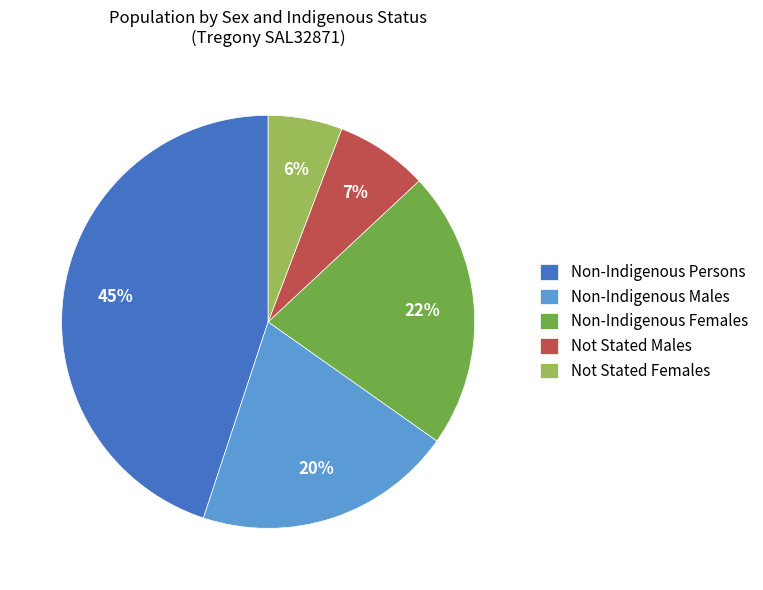

What is the largest slice in the pie chart?

Non-Indigenous Persons